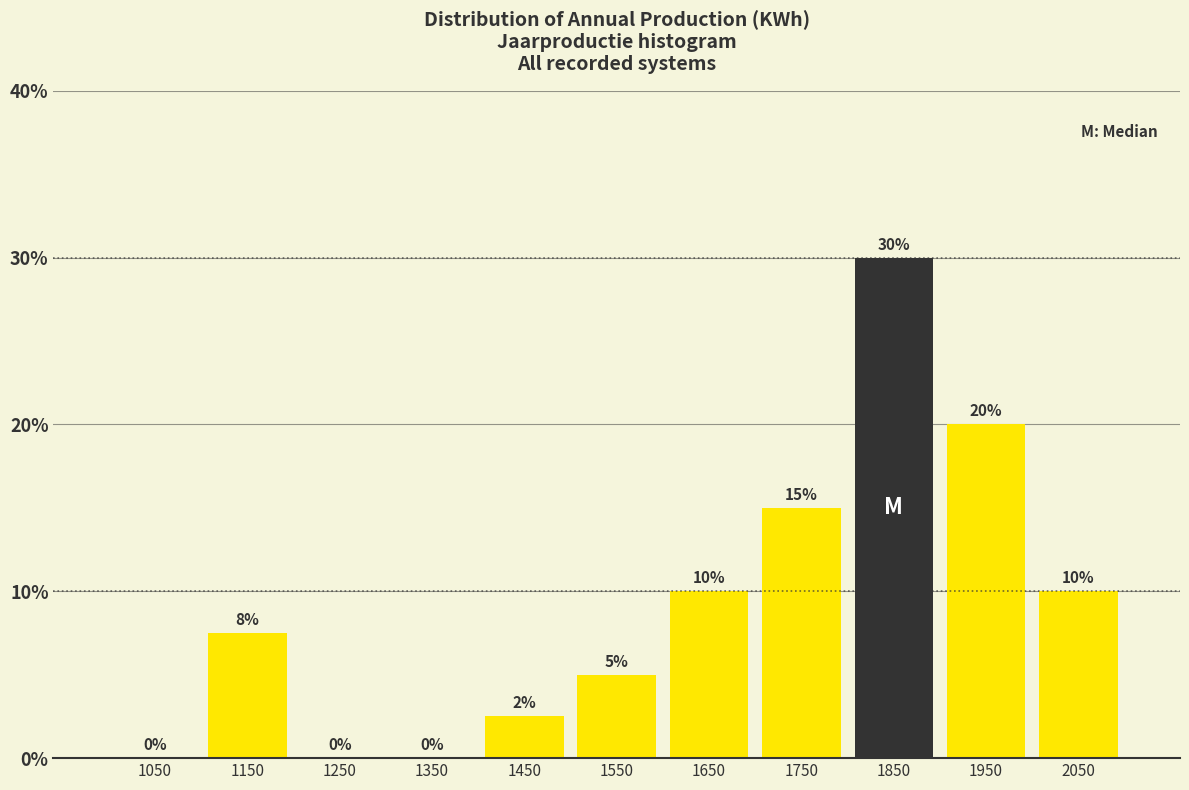

Over which range of the x-axis is the bar tallest?

1800 to 1900